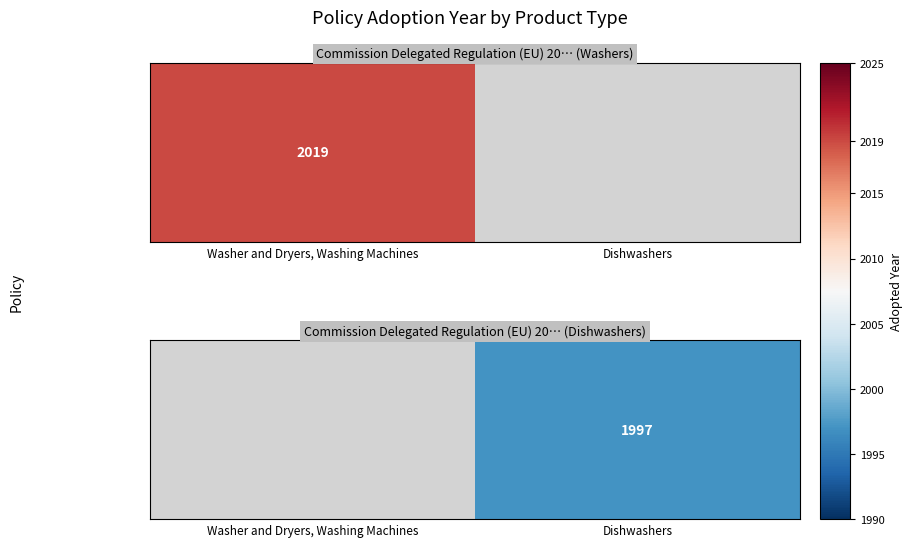

List the labels in order of value, largest first.

Washer and Dryers, Washing Machines, Dishwashers